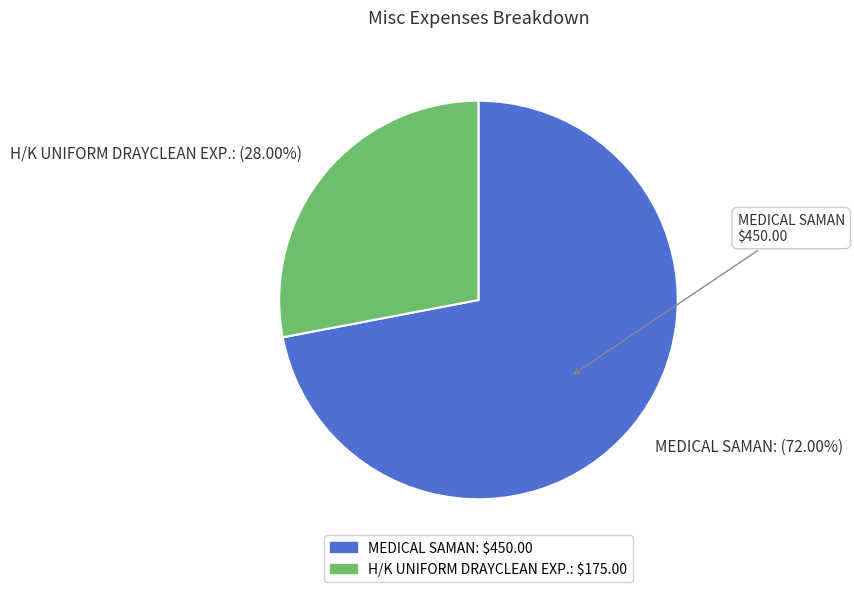

What is the smallest slice in the pie chart?

H/K UNIFORM DRAYCLEAN EXP.